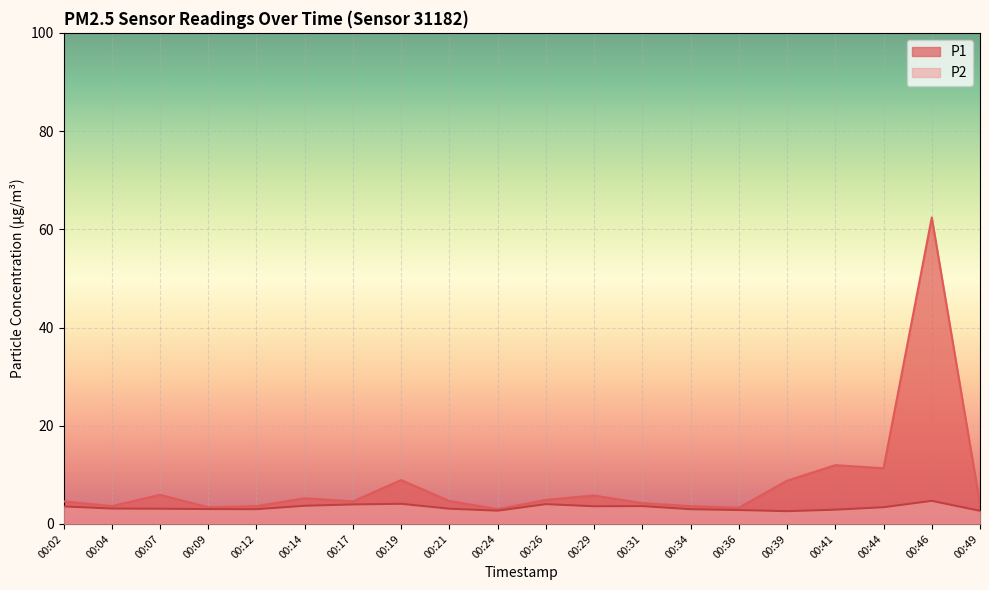

What is the sum of the P1 values at 00:46 and 00:04?

66.0